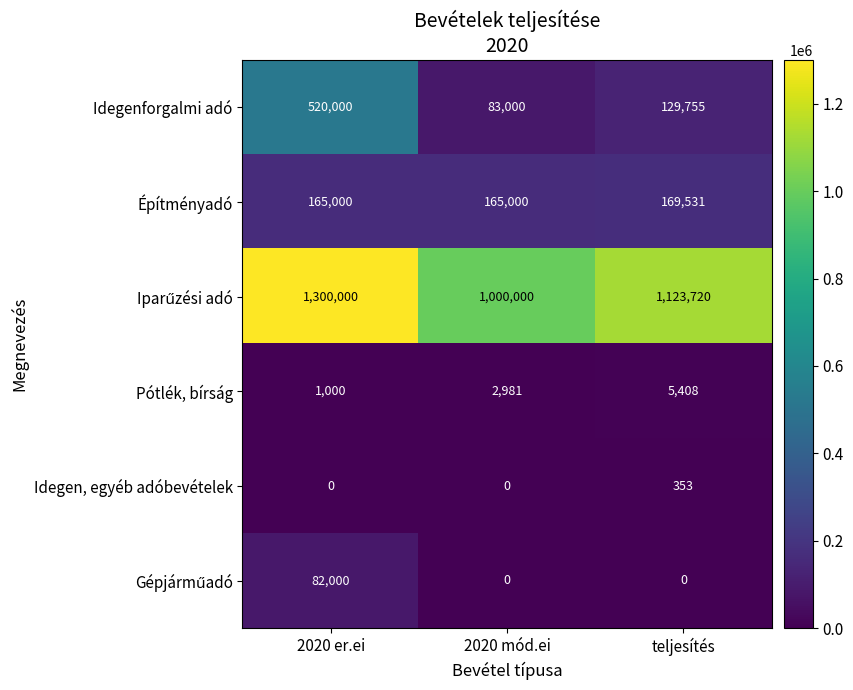

What is the sum of the Pótlék, bírság values at 2020 er.ei and teljesítés?

6408